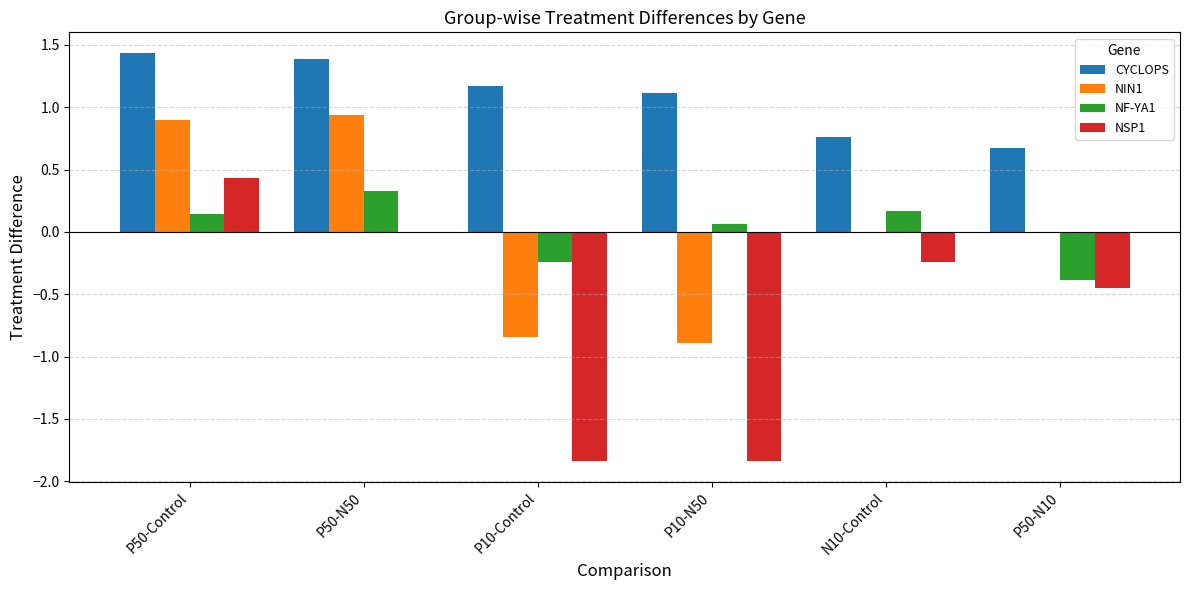

Which series changed the most between P50-Control and P50-N10?

NIN1